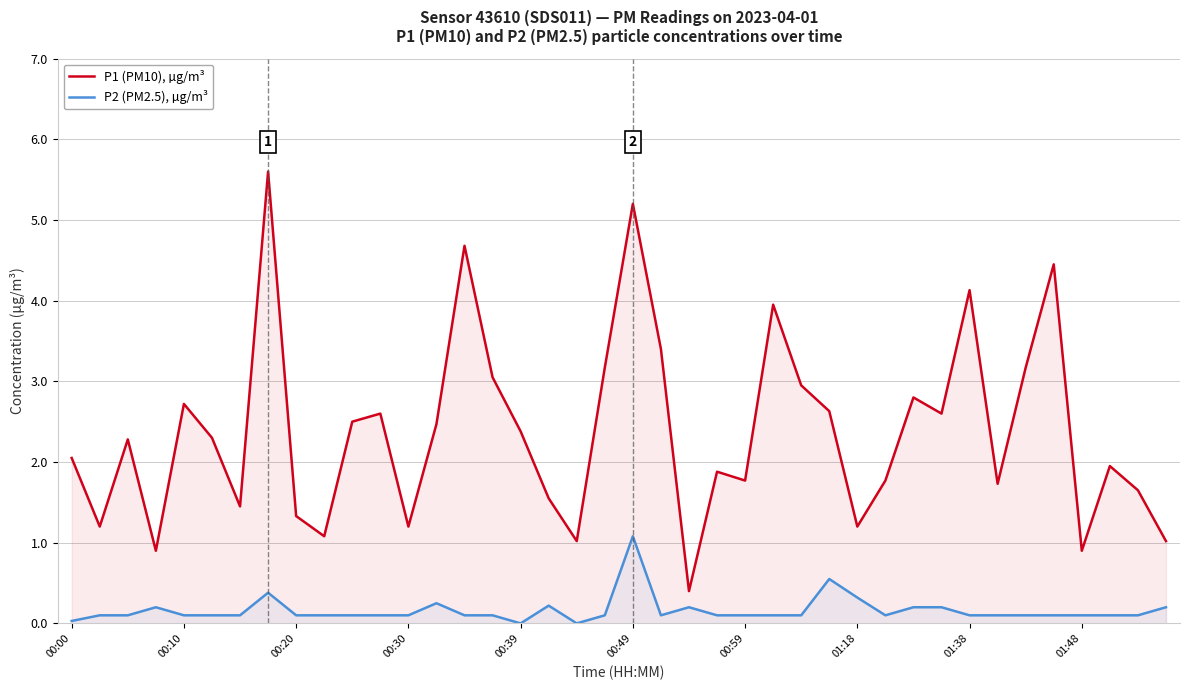

Reading left to right, extract all data points from this chart.

P1 (PM10), µg/m³: 2.0	1.2	2.3	0.9	2.7	2.3	1.4	5.6	1.3	1.1	2.5	2.6	1.2	2.5	4.7	3.0	2.4	1.6	1.0	3.2	5.2	3.4	0.4	1.9	1.8	4.0	3.0	2.6	1.2	1.8	2.8	2.6	4.1	1.7	3.2	4.5	0.9	1.9	1.6	1.0
P2 (PM2.5), µg/m³: 0.0	0.1	0.1	0.2	0.1	0.1	0.1	0.4	0.1	0.1	0.1	0.1	0.1	0.2	0.1	0.1	0.0	0.2	0.0	0.1	1.1	0.1	0.2	0.1	0.1	0.1	0.1	0.6	0.3	0.1	0.2	0.2	0.1	0.1	0.1	0.1	0.1	0.1	0.1	0.2